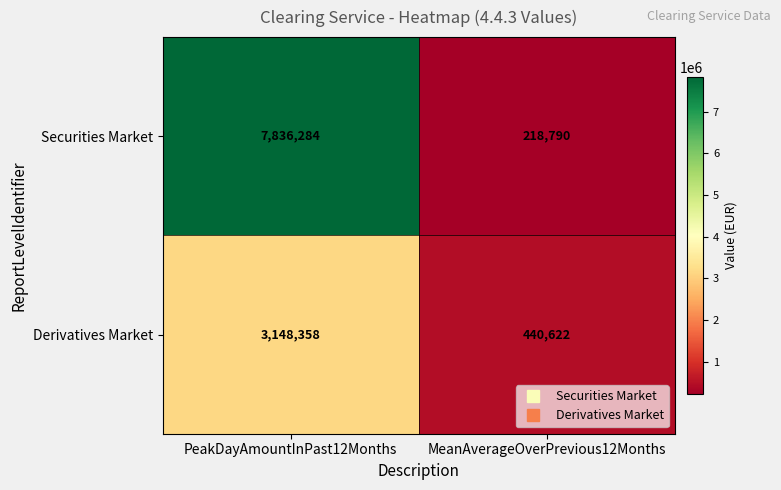

What is the spread (max minus min) of values at PeakDayAmountInPast12Months?

4687926